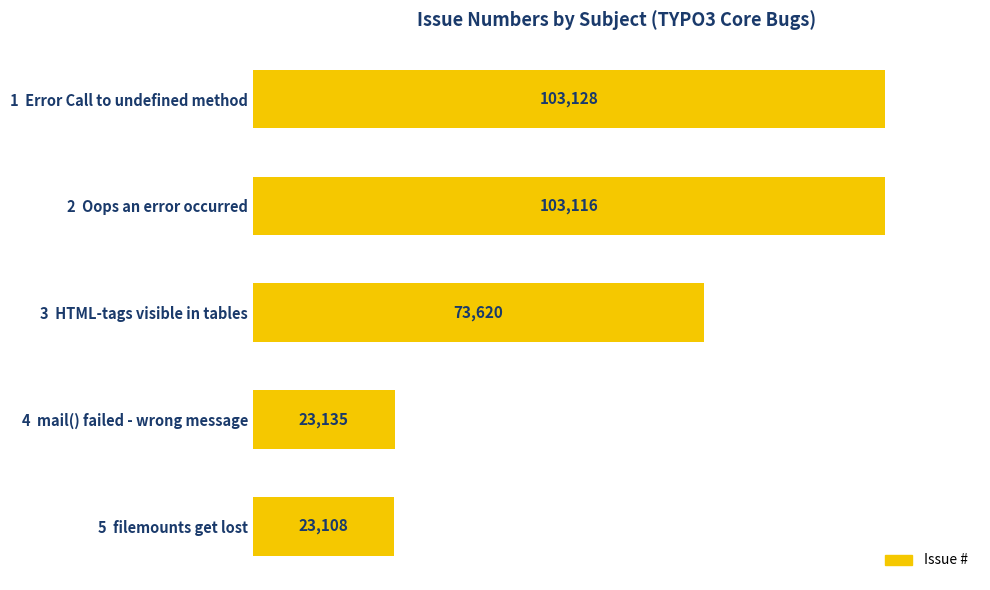

What is the smallest value displayed?

23108